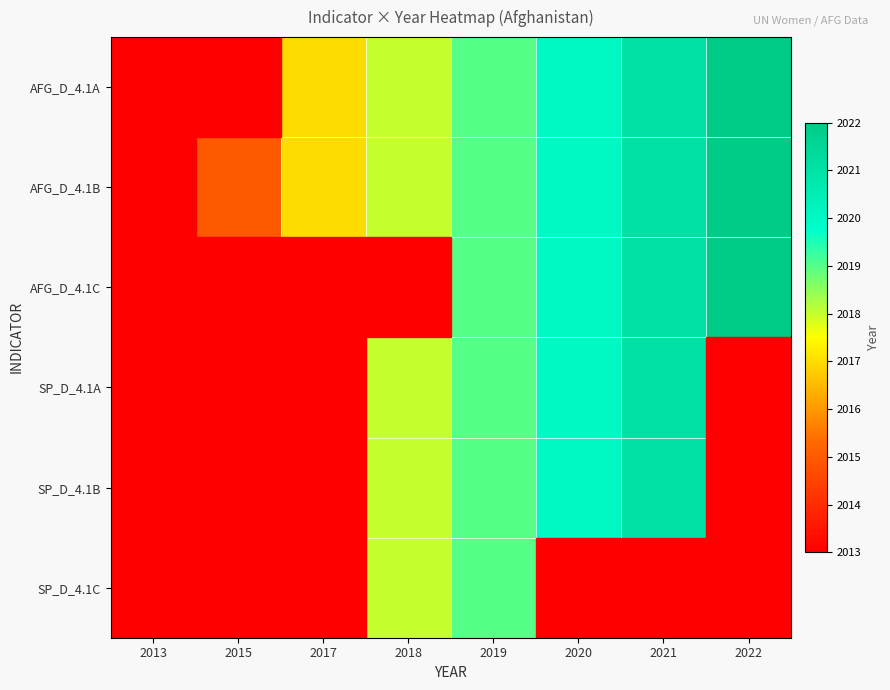

Read the SP_D_4.1A value at 2018.

2018.0